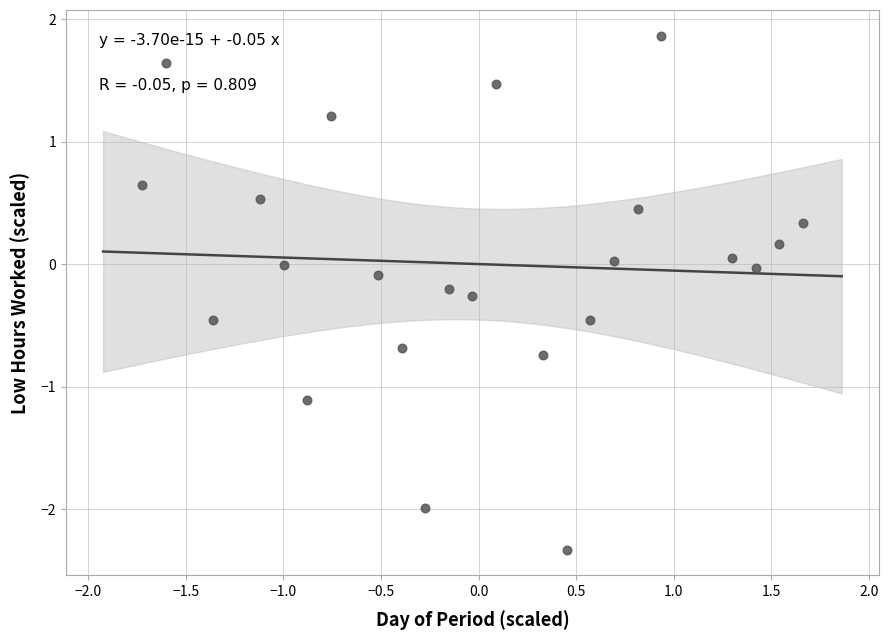

What is the range of X values (max minus min)?

3.4